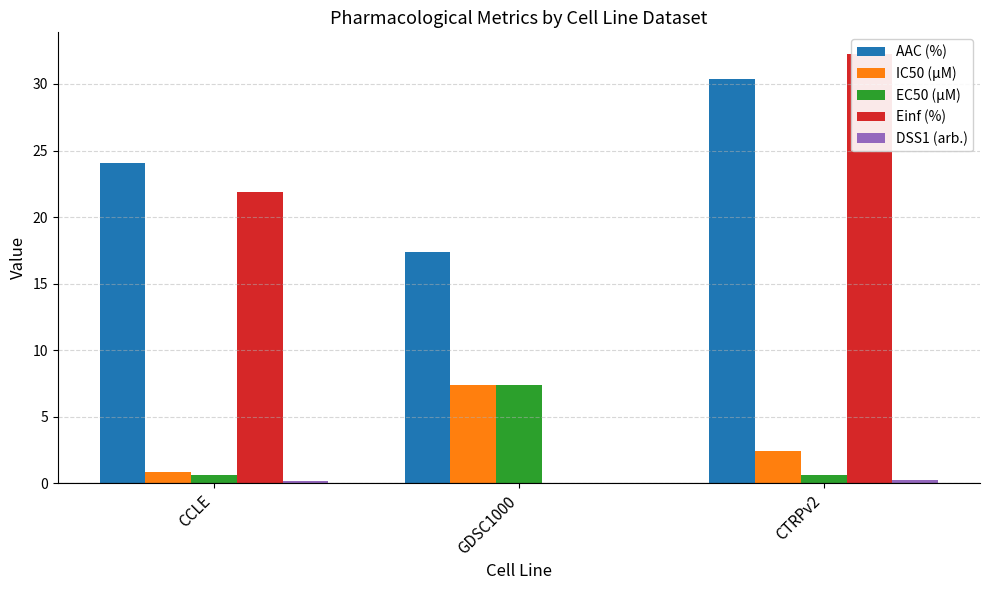

What is the difference between the maximum and second lowest values in the IC50 (µM) series?

5.0